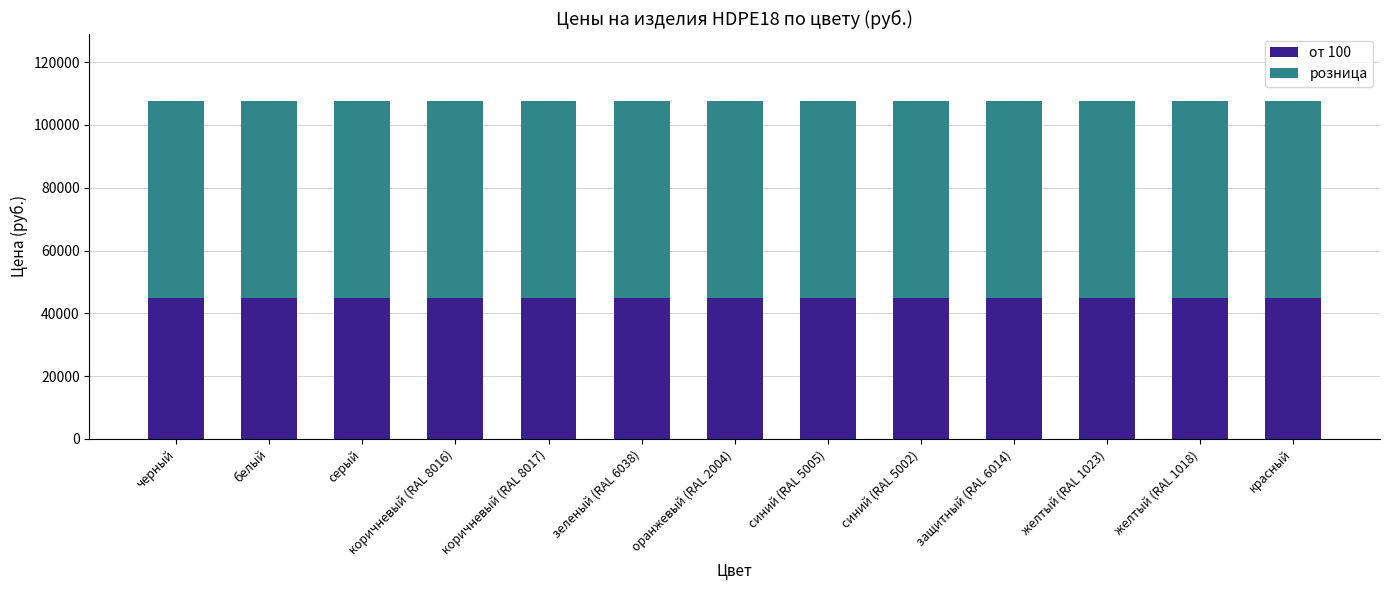

What is the lowest value of the от 100 series?

44900